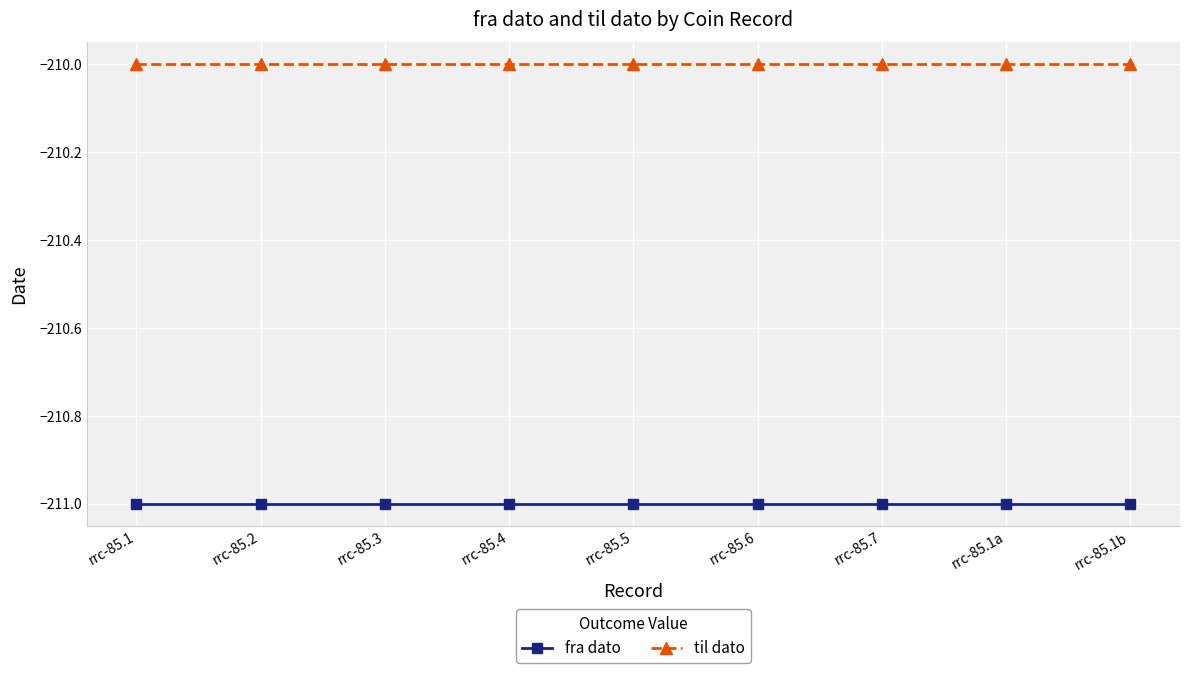

What is the smallest value displayed?

-211